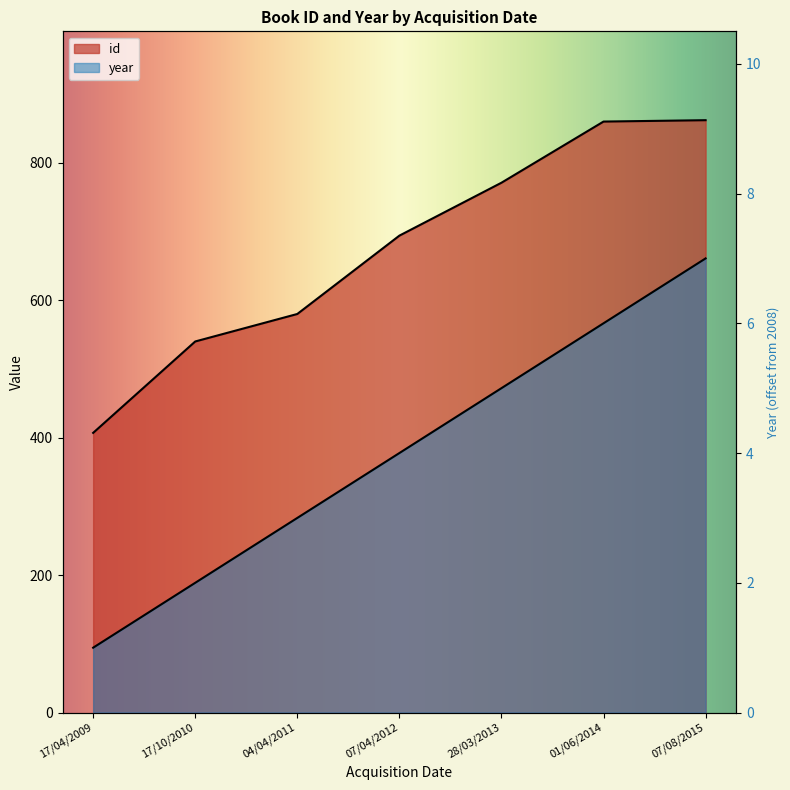

Which series has the largest total across all categories?

id